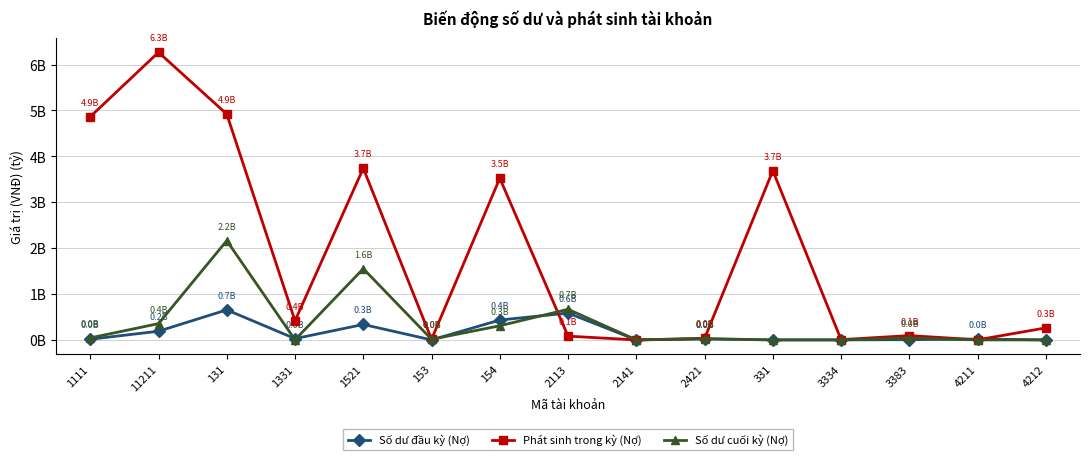

List the labels in order of Phát sinh trong kỳ (Nợ) value, smallest first.

2141, 4211, 3334, 153, 2421, 2113, 3383, 4212, 1331, 154, 331, 1521, 1111, 131, 11211